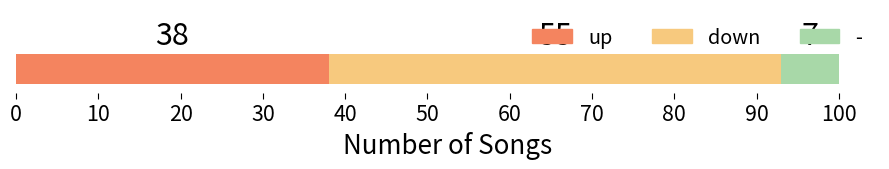

What is the highest value of the up series?

38